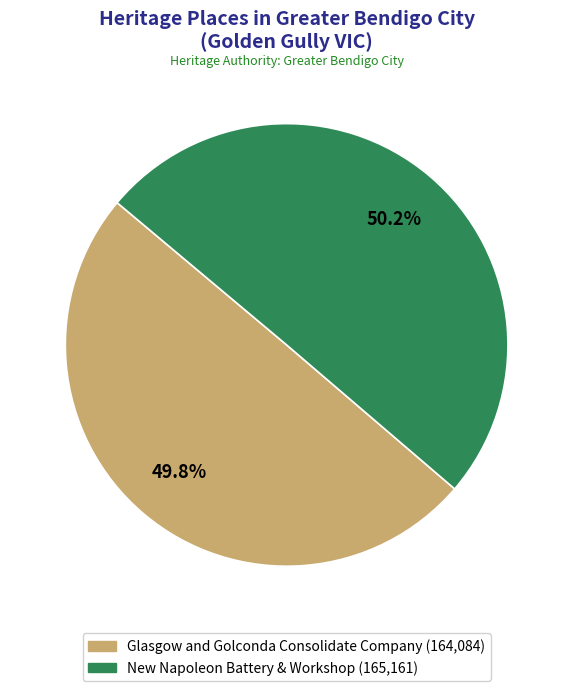

How many slices are in this pie chart?

2